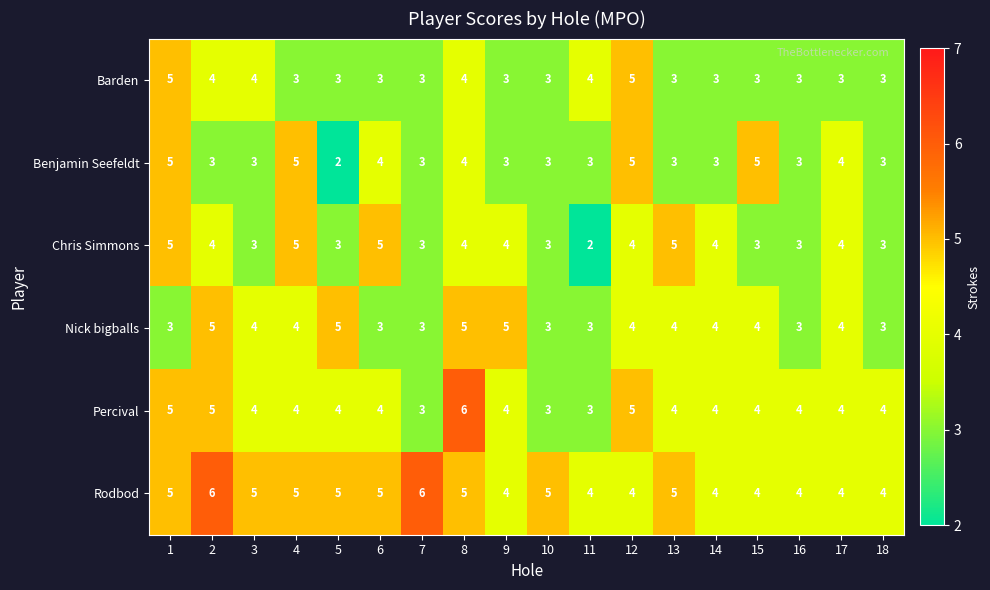

The Chris Simmons series shows 1 at 7. True or false?

False